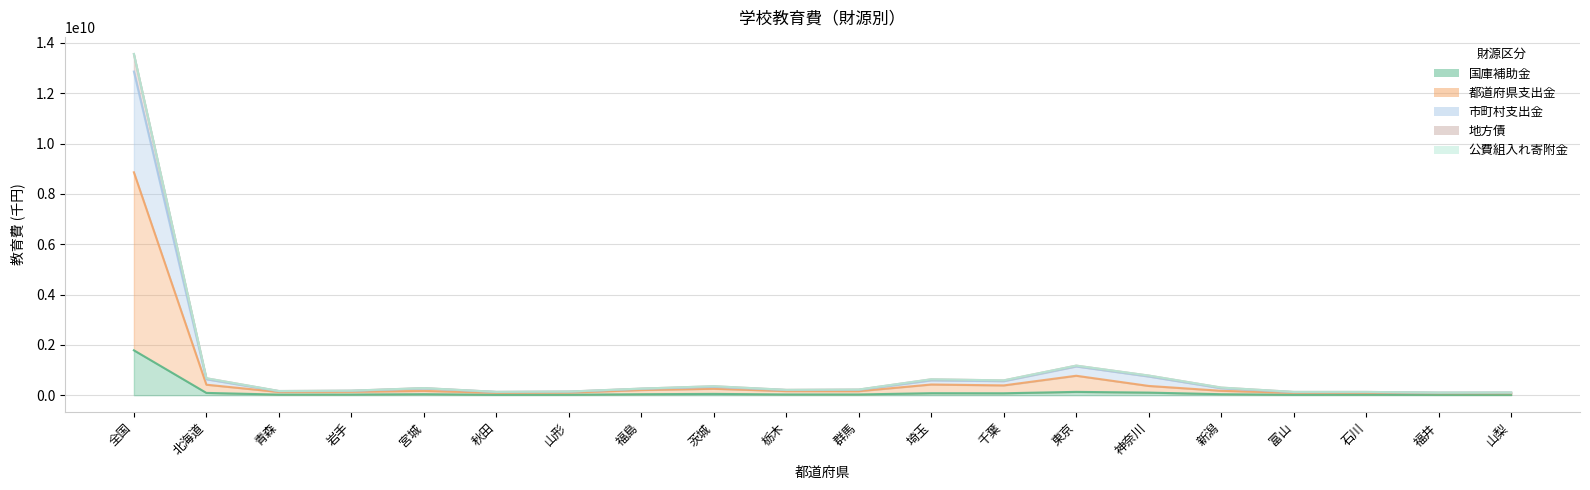

At which category does 都道府県支出金 reach its first local peak?

宮城